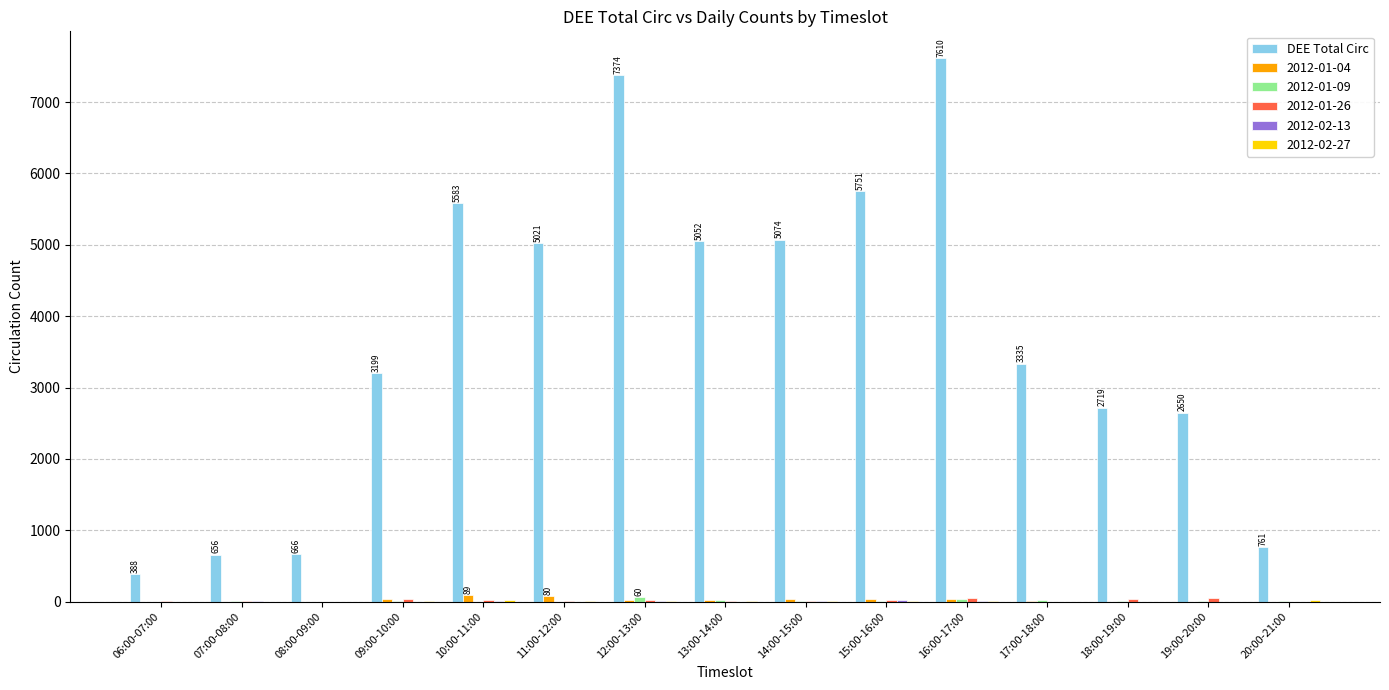

How many distinct data groups are displayed?

6